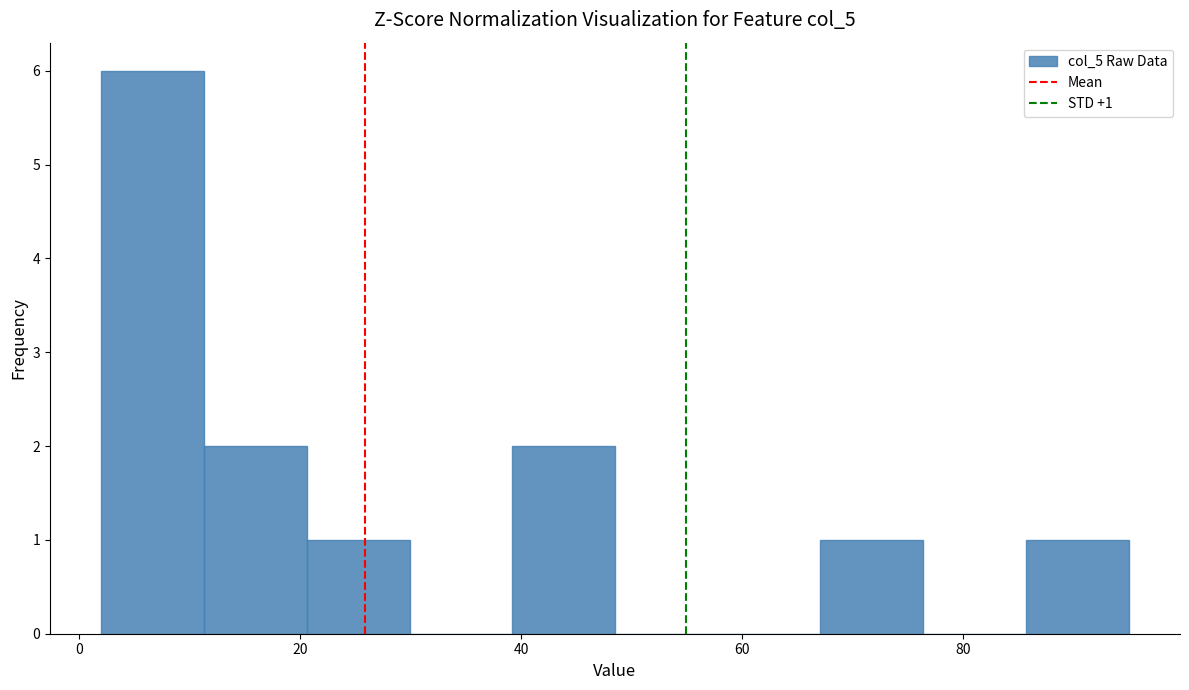

Over which range of the x-axis is the bar tallest?

2 to 12